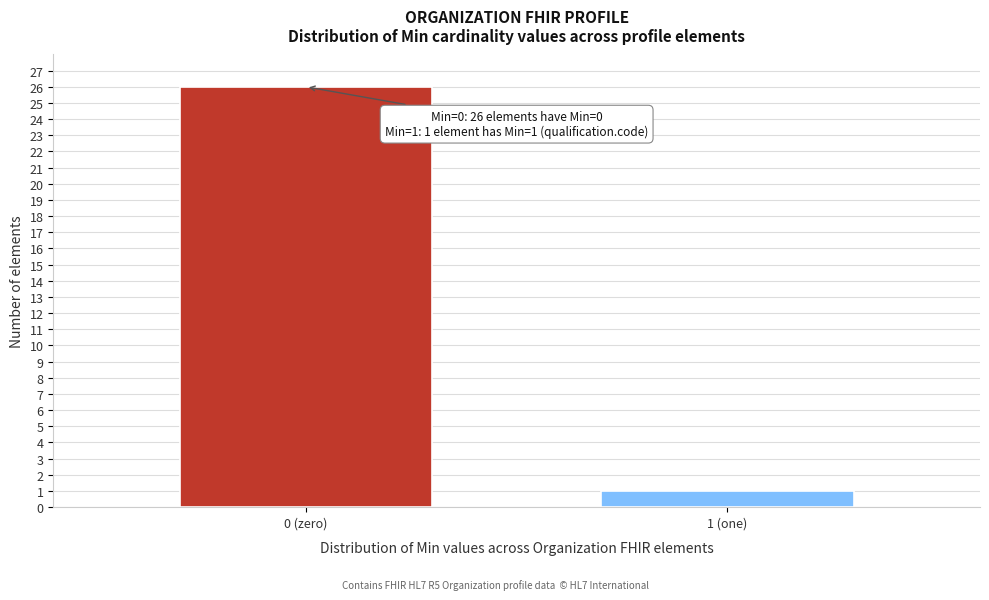

Reading right to left, list all the values displayed in this chart.

1	26